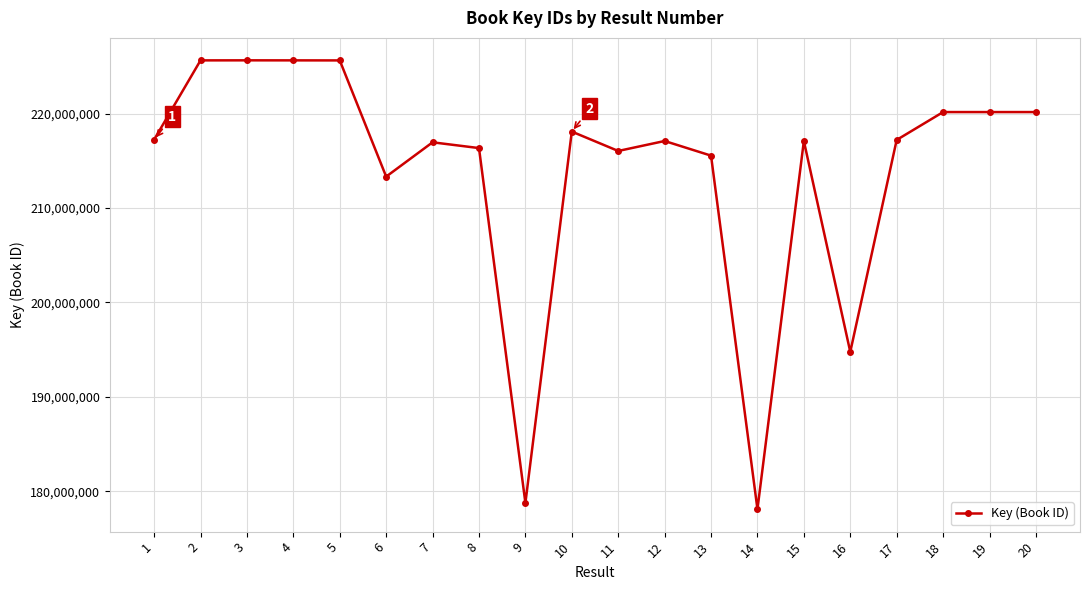

What is the difference between the values at 14 and 9?

661578